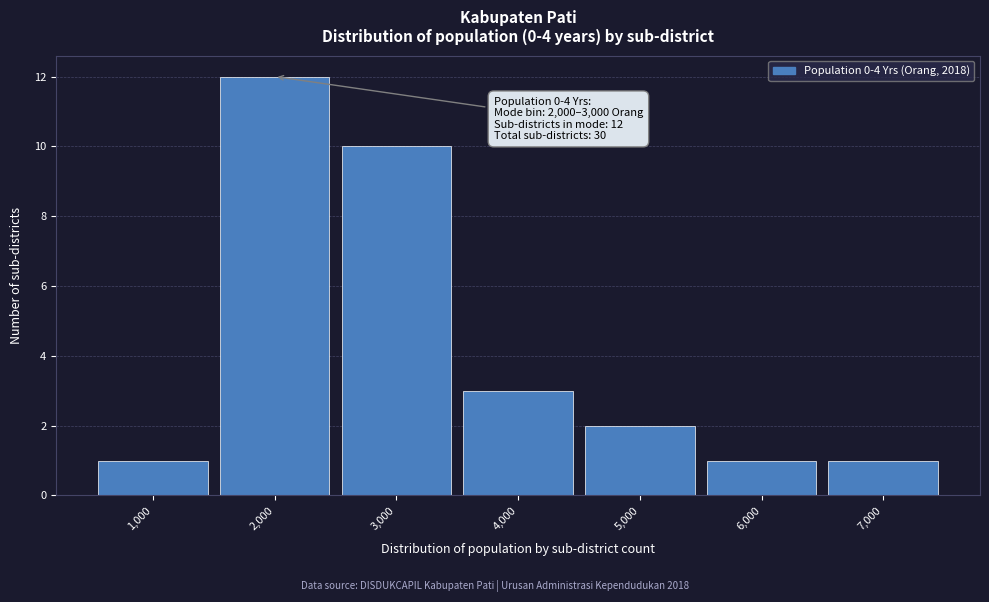

Reading left to right, extract all data points from this chart.

1	12	10	3	2	1	1